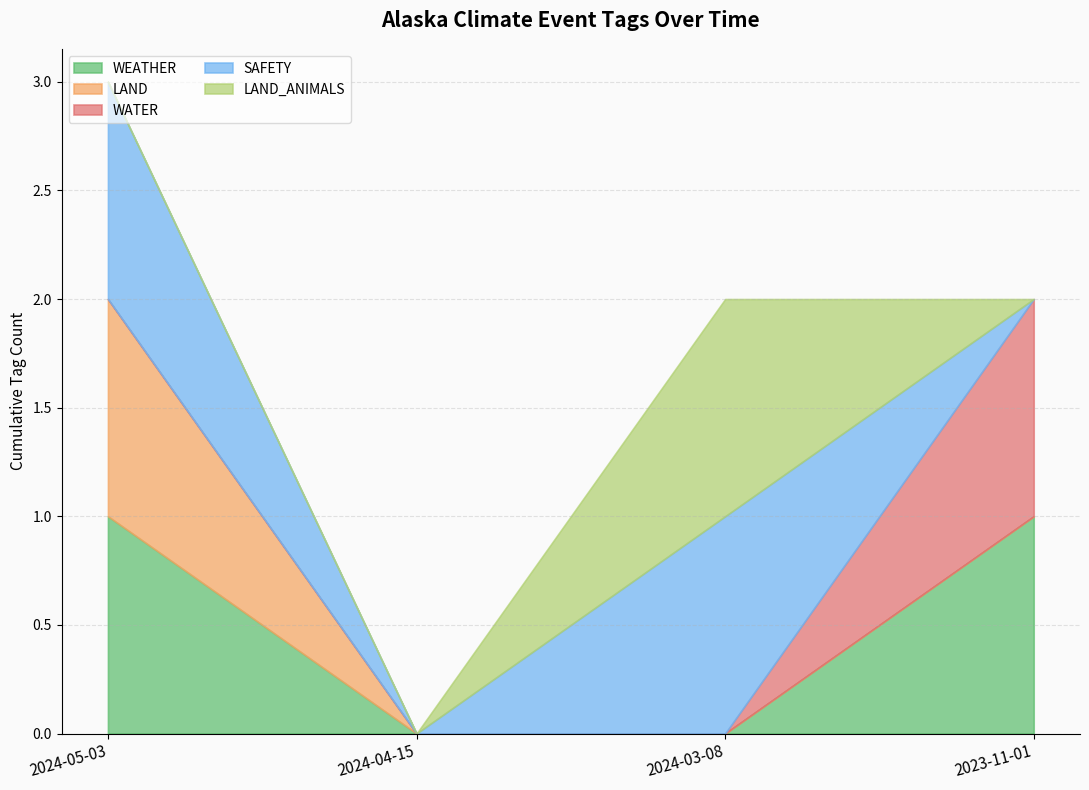

At which category does SAFETY reach its first local valley?

2024-04-15